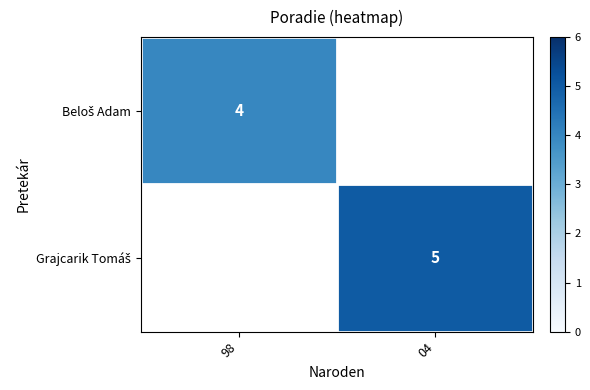

At how many categories does at least one series exceed 4?

1